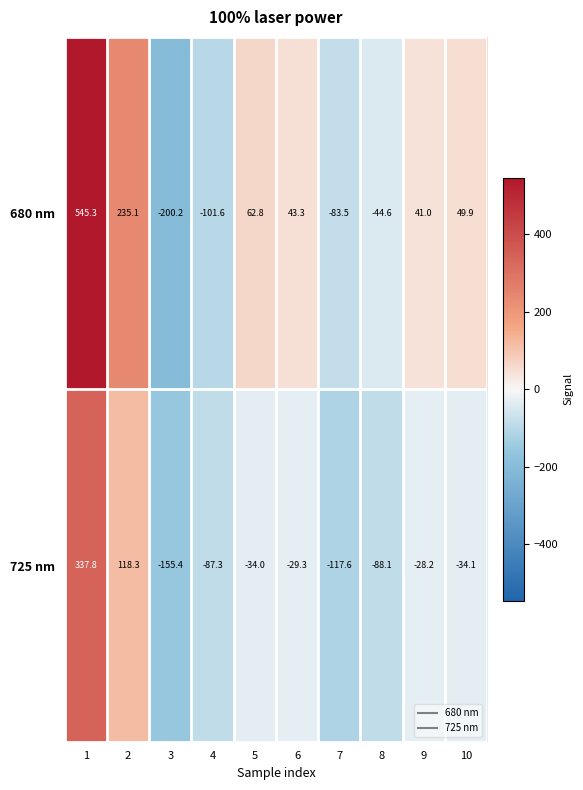

Is the value of 725 nm at 7 greater than the value of 680 nm at 8?

No